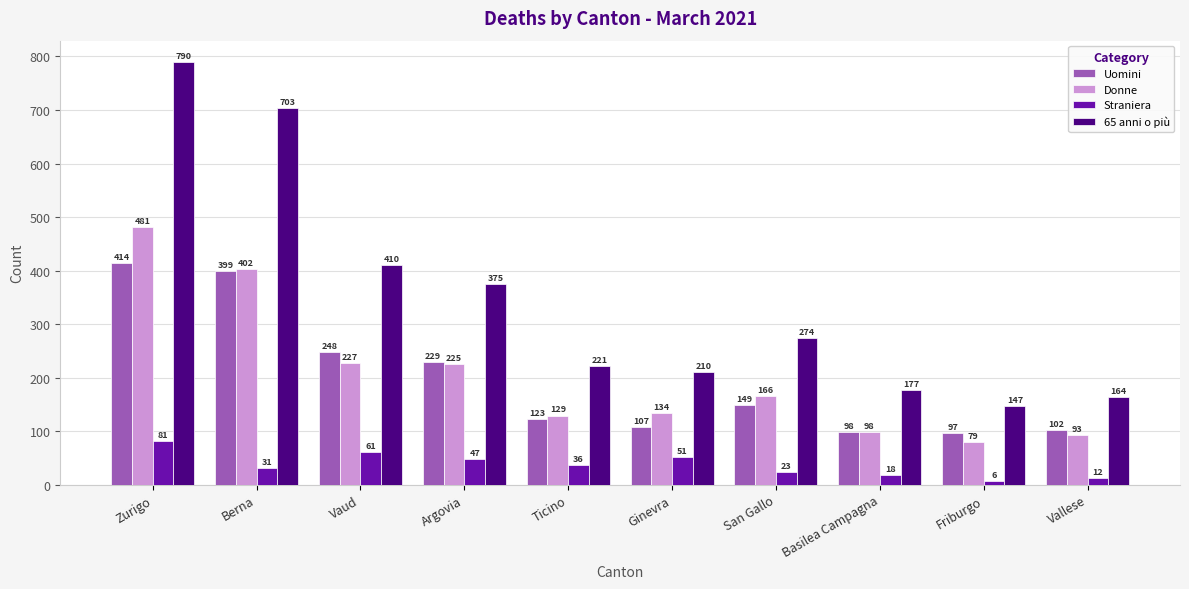

Reading left to right, extract all data points from this chart.

Uomini: Zurigo=414	Berna=399	Vaud=248	Argovia=229	Ticino=123	Ginevra=107	San Gallo=149	Basilea Campagna=98	Friburgo=97	Vallese=102
Donne: Zurigo=481	Berna=402	Vaud=227	Argovia=225	Ticino=129	Ginevra=134	San Gallo=166	Basilea Campagna=98	Friburgo=79	Vallese=93
Straniera: Zurigo=81	Berna=31	Vaud=61	Argovia=47	Ticino=36	Ginevra=51	San Gallo=23	Basilea Campagna=18	Friburgo=6	Vallese=12
65 anni o più: Zurigo=790	Berna=703	Vaud=410	Argovia=375	Ticino=221	Ginevra=210	San Gallo=274	Basilea Campagna=177	Friburgo=147	Vallese=164